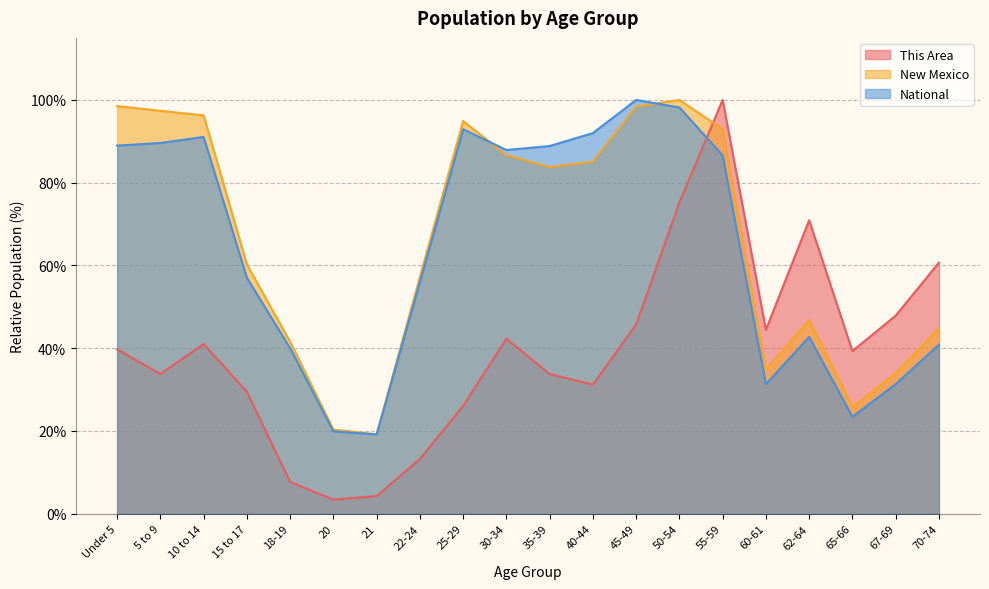

Which series has the largest range (max minus min)?

This Area